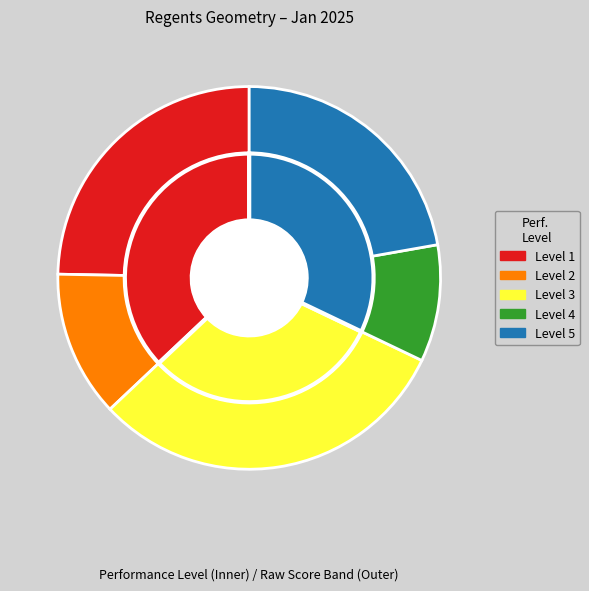

The Level 1 slice represents 25% of the pie. True or false?

True